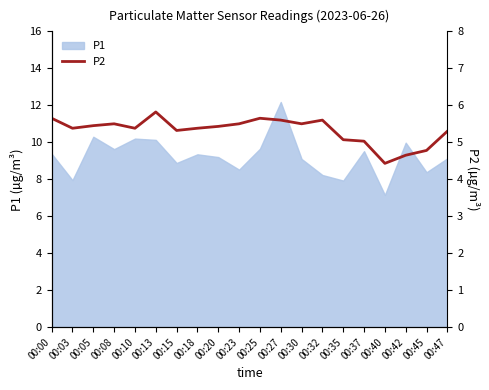

The value of P1 at 00:42 is 10.0. True or false?

True